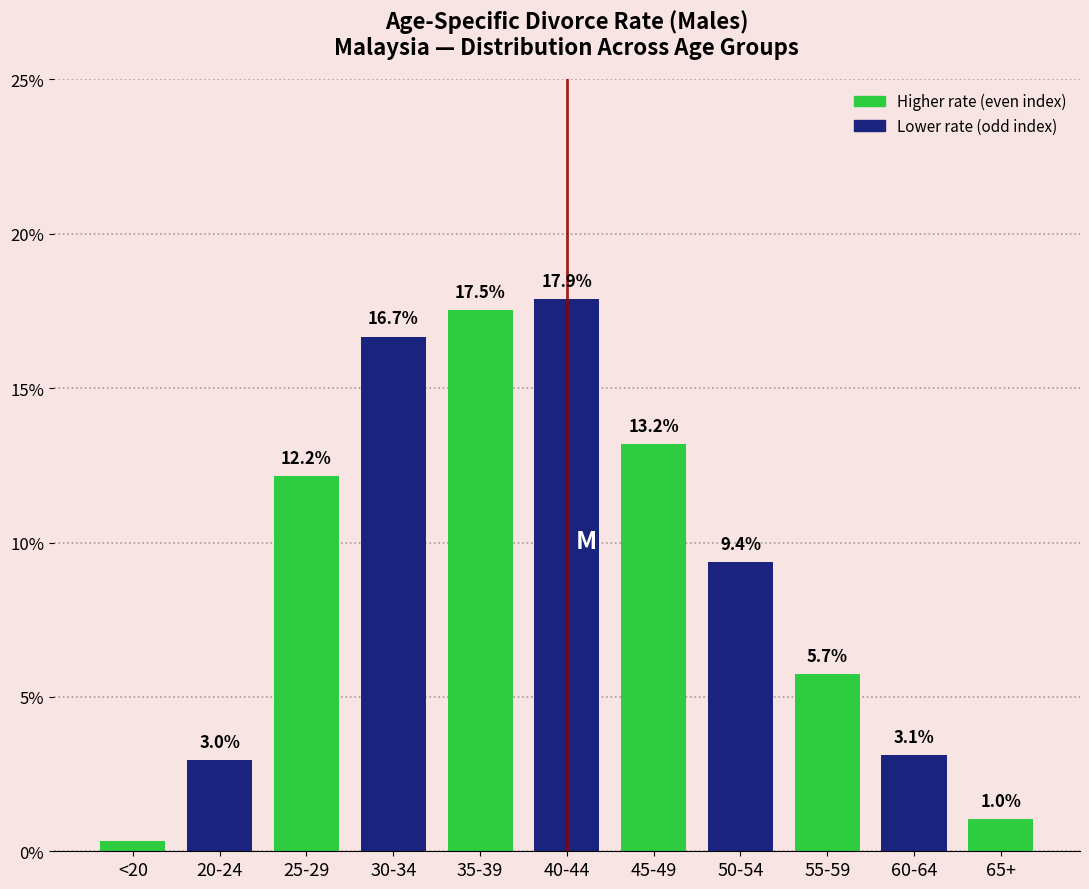

Which has a higher value, 45-49 or 50-54?

45-49